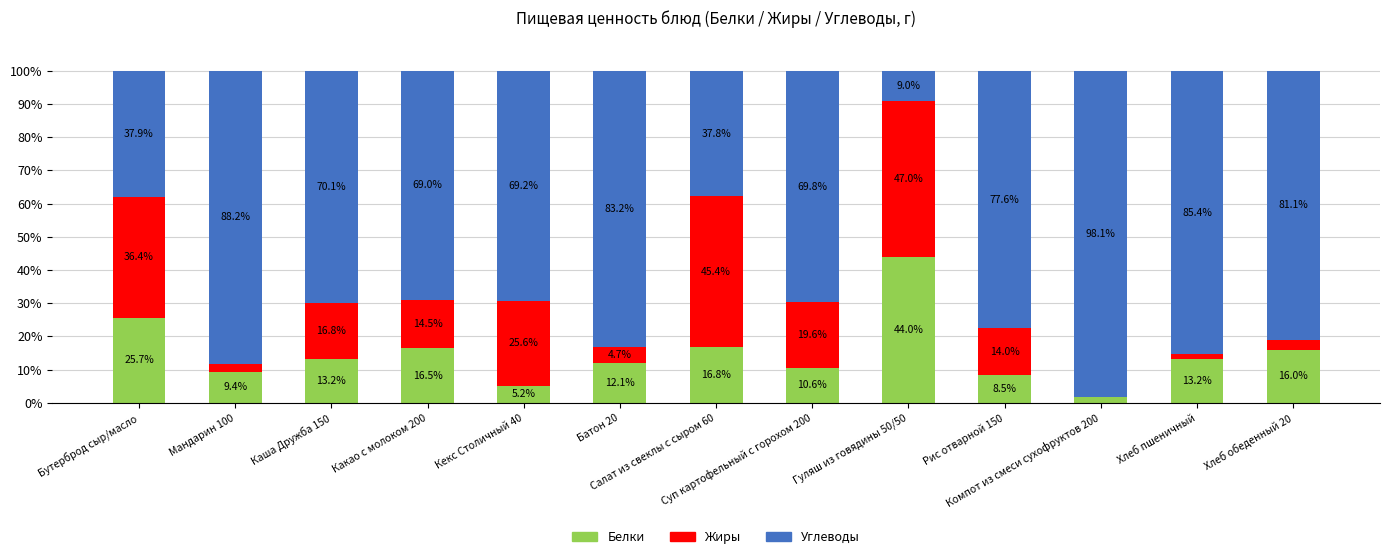

What is the maximum value for Белки?

44.0